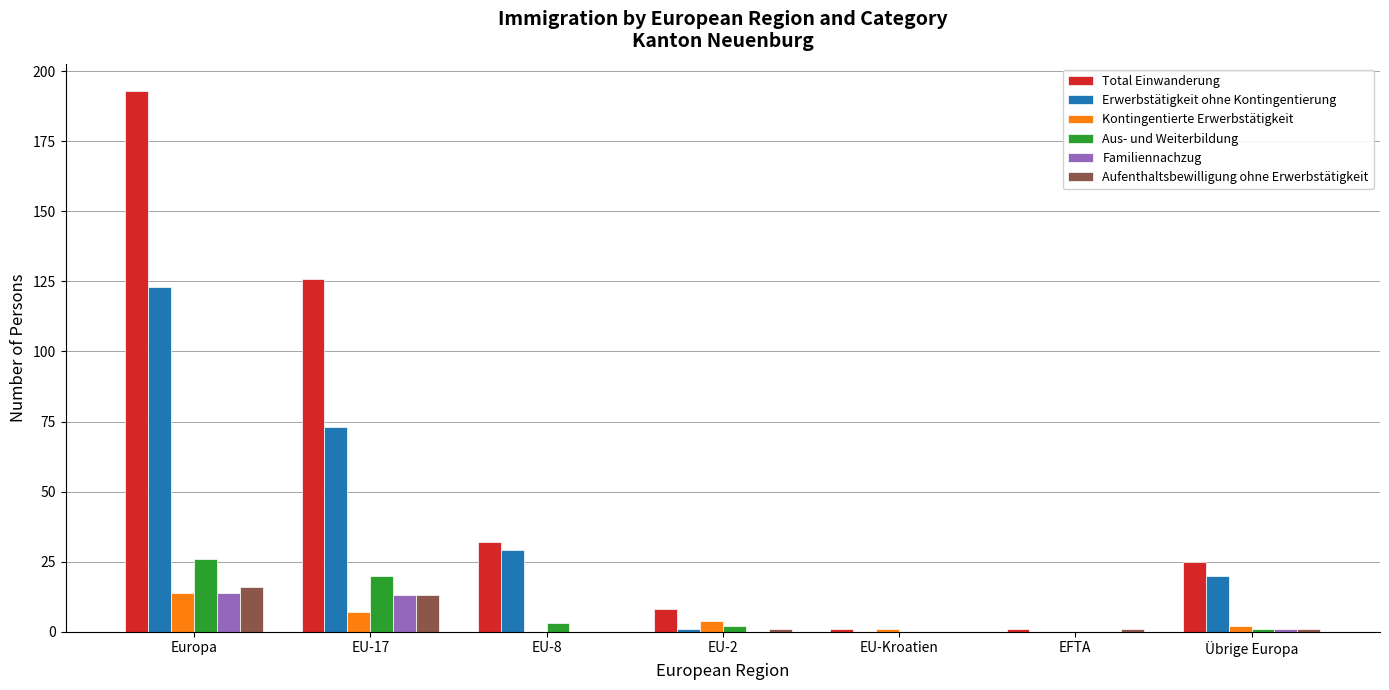

Reading left to right, what are all the values shown in this chart?

Total Einwanderung: Europa=193	EU-17=126	EU-8=32	EU-2=8	EU-Kroatien=1	EFTA=1	Übrige Europa=25
Erwerbstätigkeit ohne Kontingentierung: Europa=123	EU-17=73	EU-8=29	EU-2=1	EU-Kroatien=0	EFTA=0	Übrige Europa=20
Kontingentierte Erwerbstätigkeit: Europa=14	EU-17=7	EU-8=0	EU-2=4	EU-Kroatien=1	EFTA=0	Übrige Europa=2
Aus- und Weiterbildung: Europa=26	EU-17=20	EU-8=3	EU-2=2	EU-Kroatien=0	EFTA=0	Übrige Europa=1
Familiennachzug: Europa=14	EU-17=13	EU-8=0	EU-2=0	EU-Kroatien=0	EFTA=0	Übrige Europa=1
Aufenthaltsbewilligung ohne Erwerbstätigkeit: Europa=16	EU-17=13	EU-8=0	EU-2=1	EU-Kroatien=0	EFTA=1	Übrige Europa=1